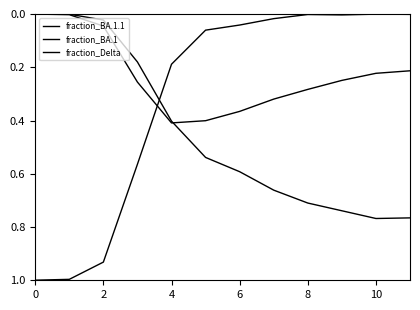

How many lines are shown in the chart?

3